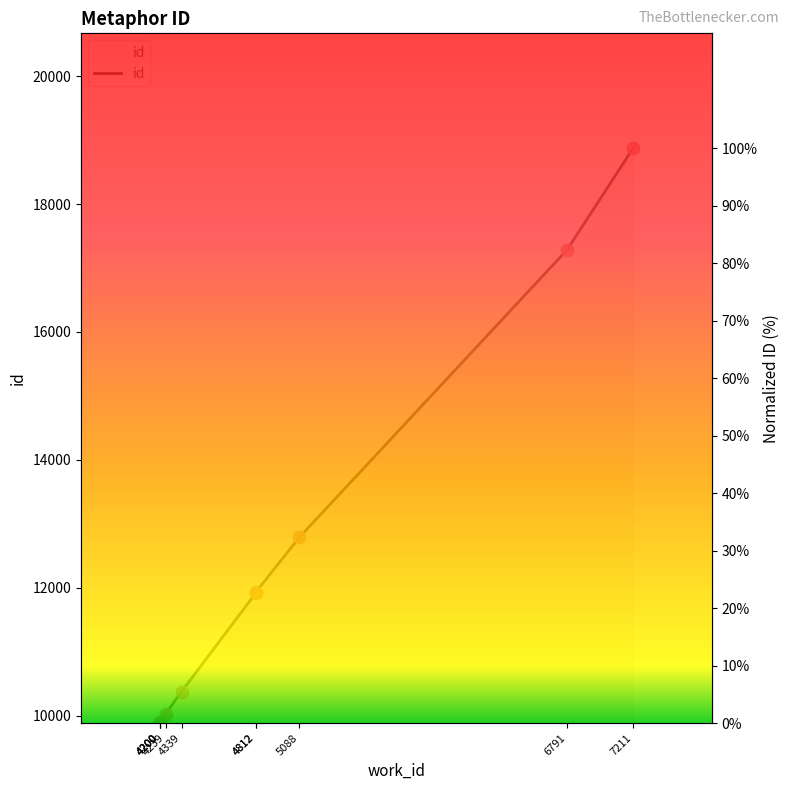

Which has a higher value, 4812 or 6791?

6791